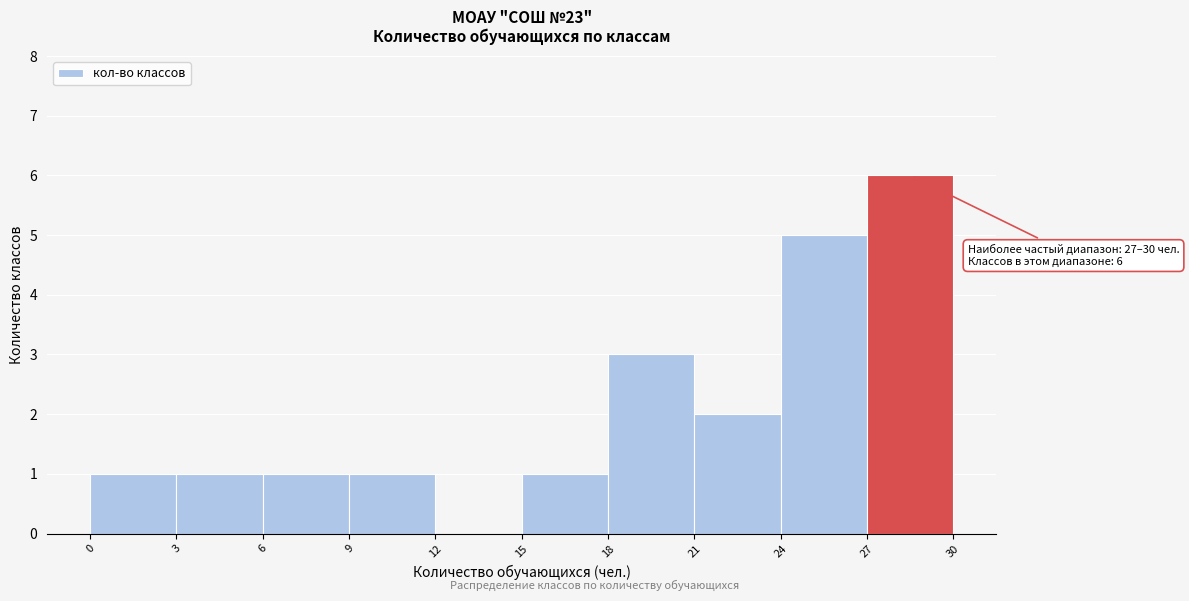

Which range on the x-axis has the tallest bar?

27 to 30